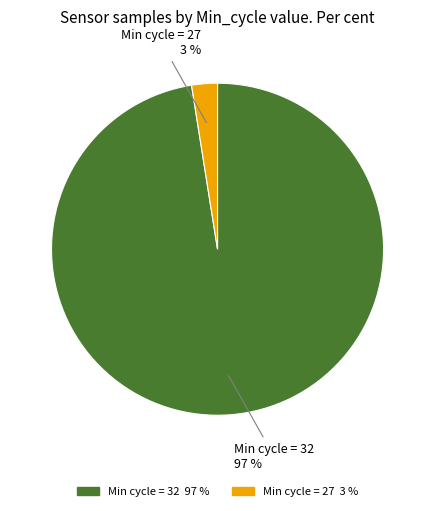

Does any single category account for the majority?

Yes